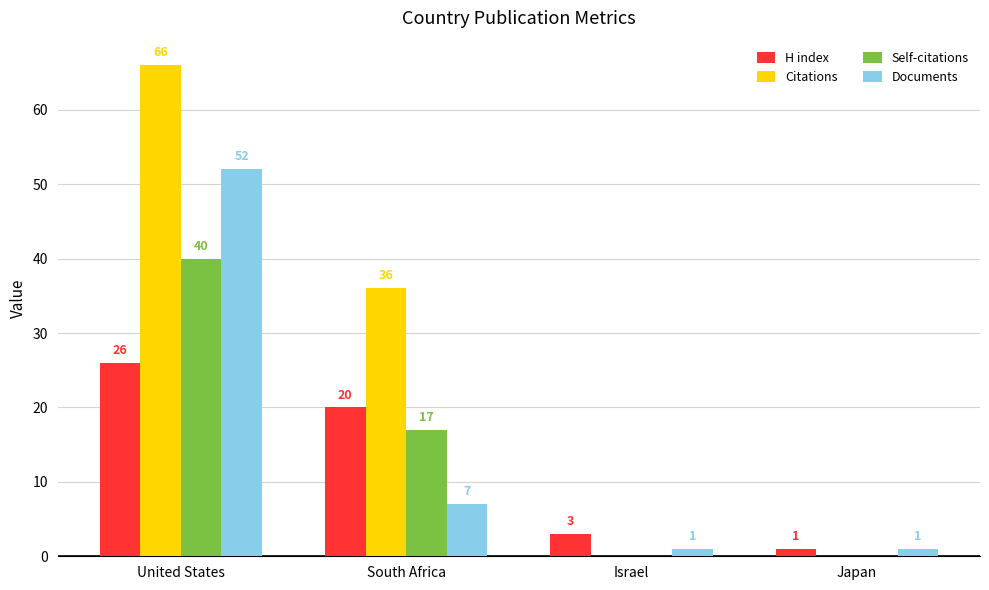

True or false: Self-citations has a value of 23 at Japan.

False